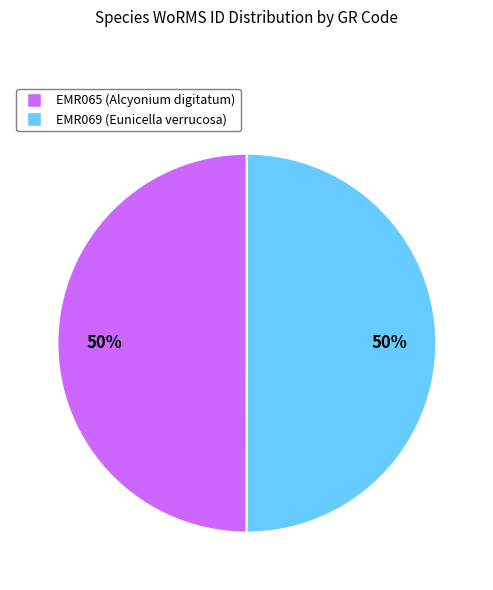

What is the ratio of the value at EMR065 to the value at EMR069?

1.0